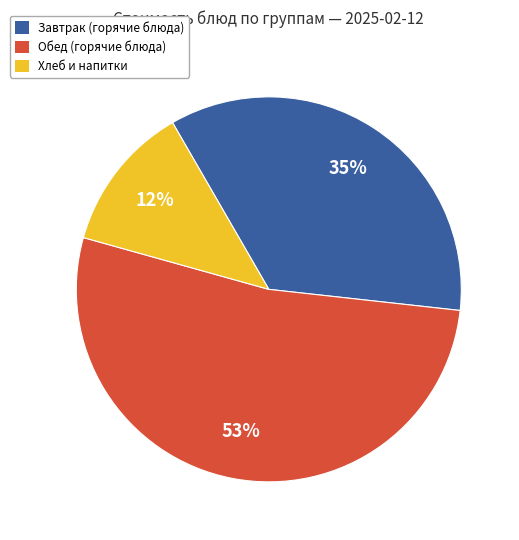

Is there a majority slice in this chart?

Yes